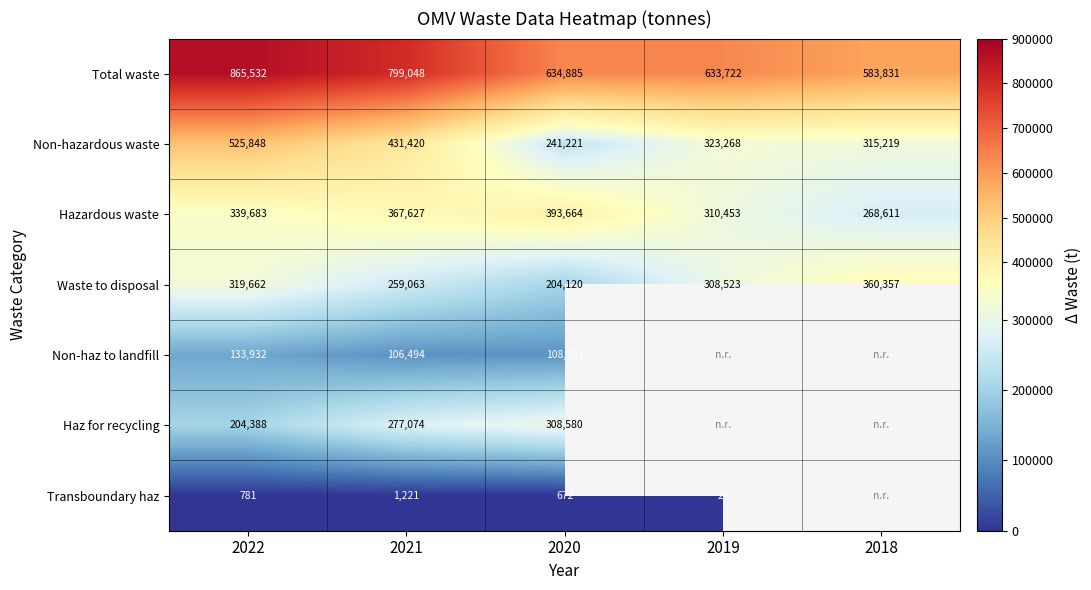

What is the difference between the Transboundary haz values at 2022 and 2019?

761